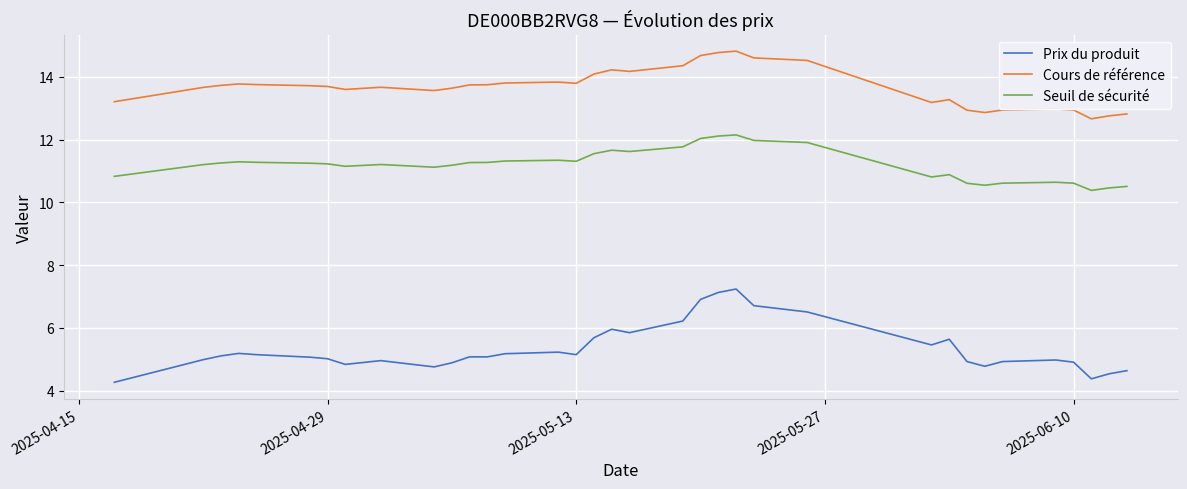

What is the smallest value displayed?

4.3